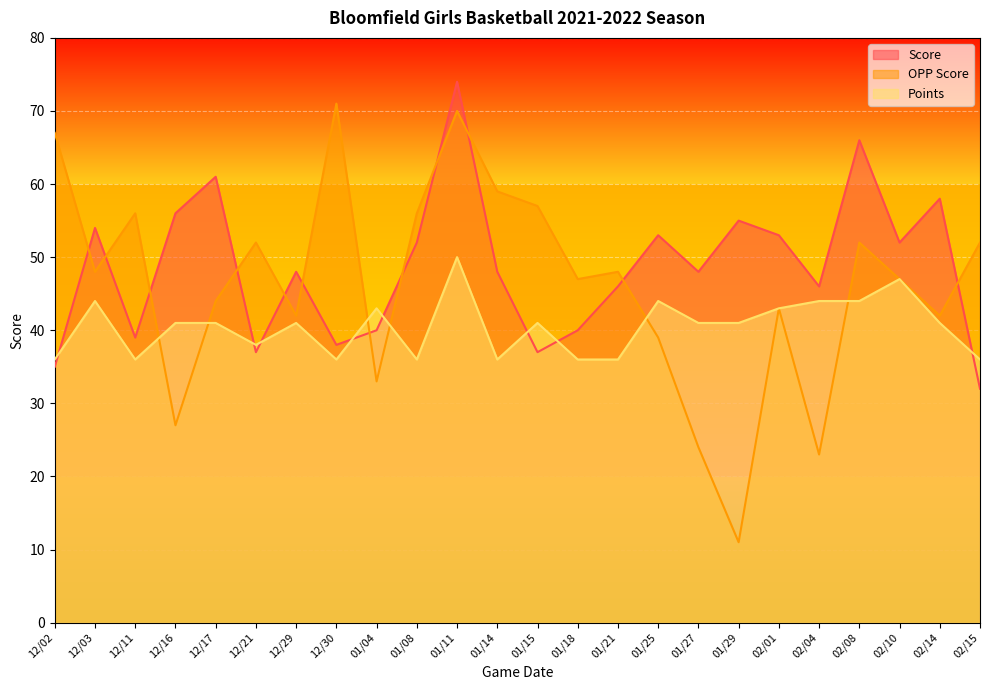

How many lines are shown in the chart?

3